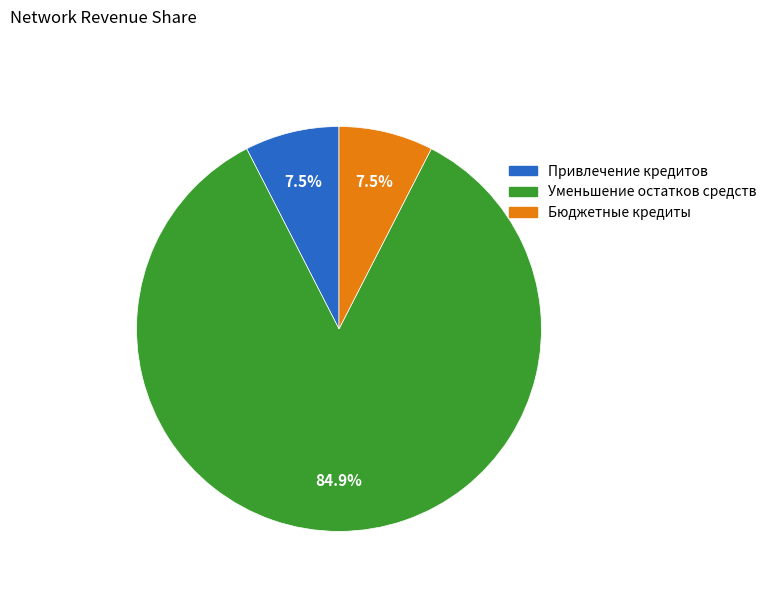

Is there any slice that represents more than half of the pie?

Yes